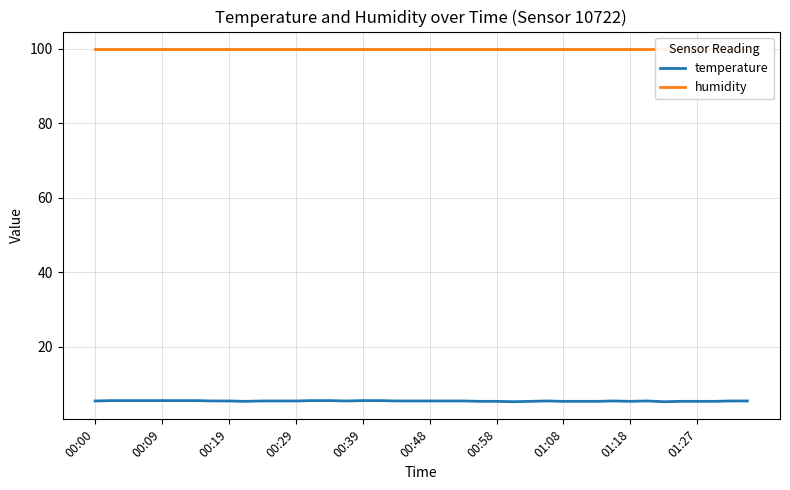

How many series are shown in this chart?

2